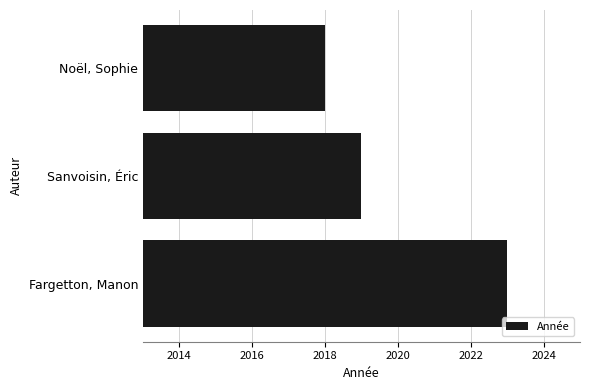

What is the ratio of the value at Fargetton, Manon to the value at Noël, Sophie?

1.0